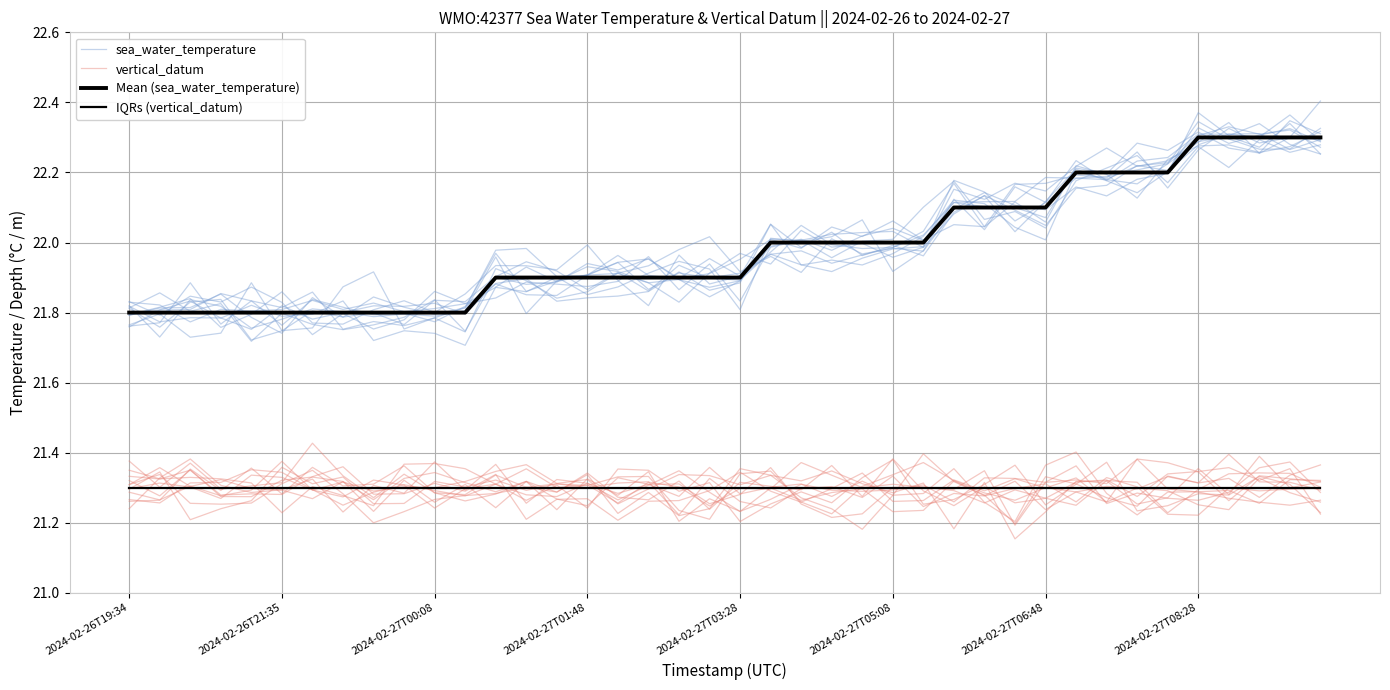

True or false: Mean (sea_water_temperature) and IQRs (vertical_datum) cross at least once.

False